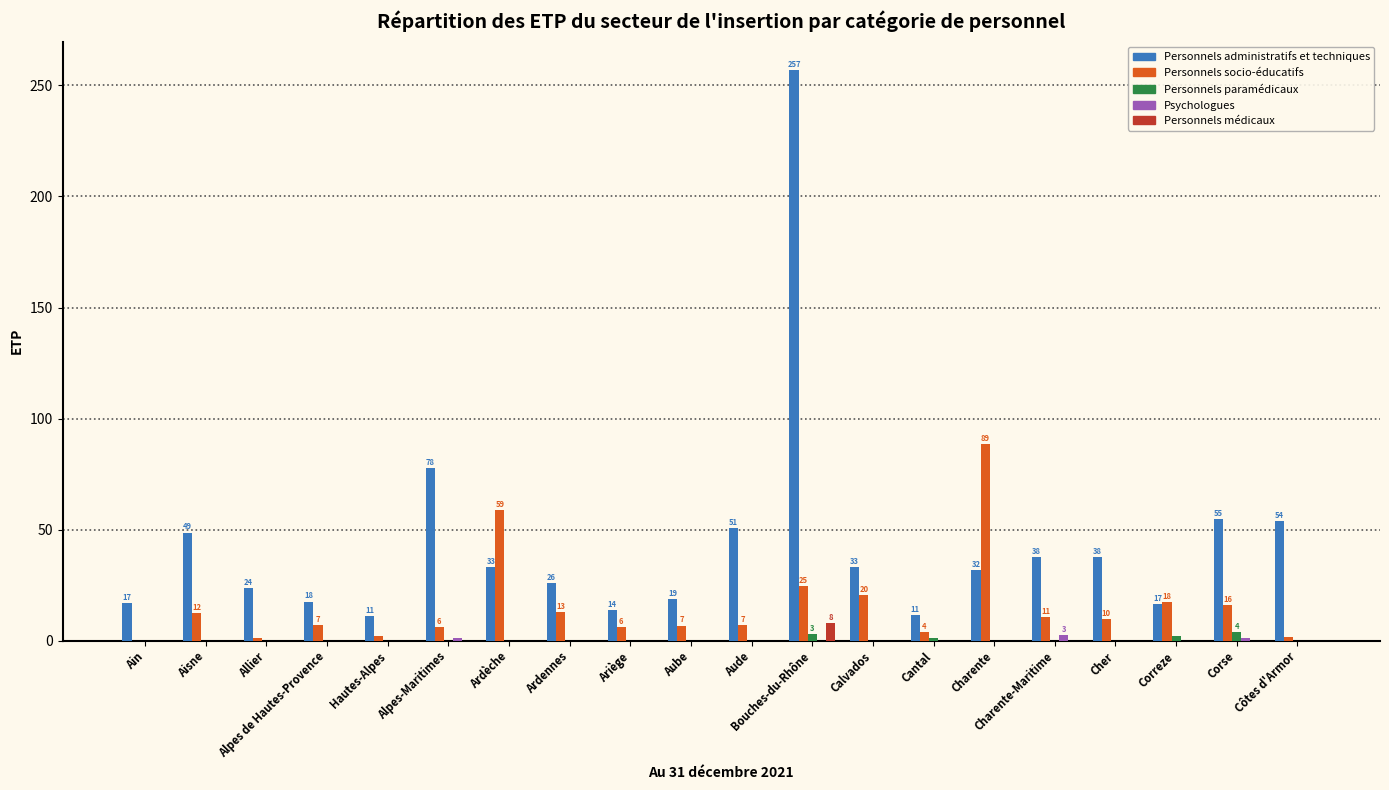

The value of Personnels administratifs et techniques at Aisne is 48.7. True or false?

True